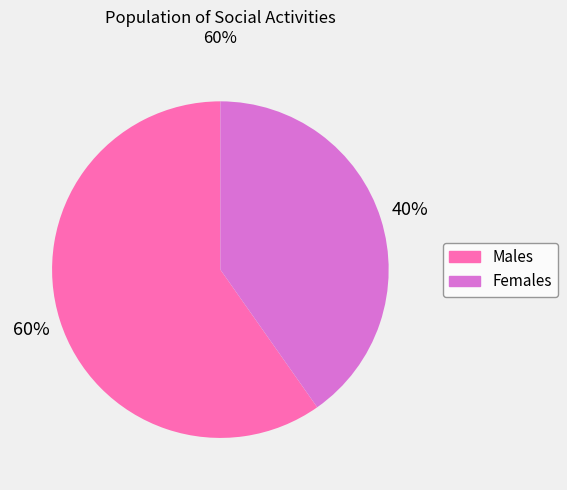

To the nearest percent, what is the difference between the largest and smallest slice percentages?

20%